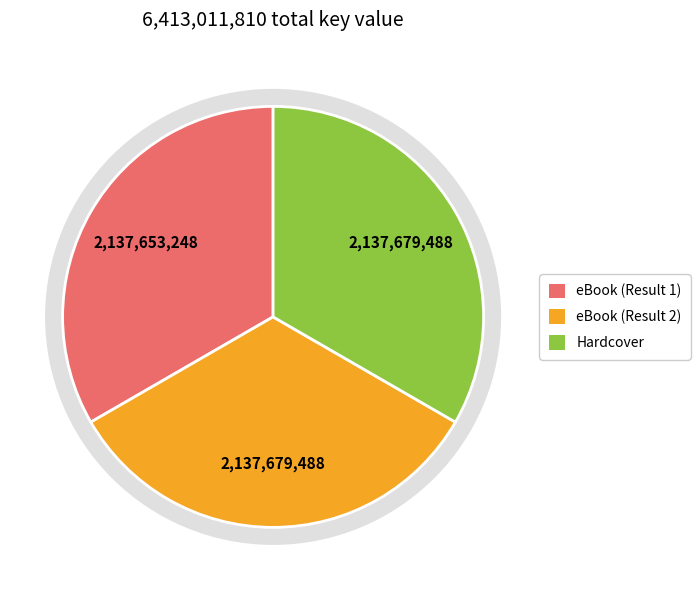

Count the number of slices in the pie.

3